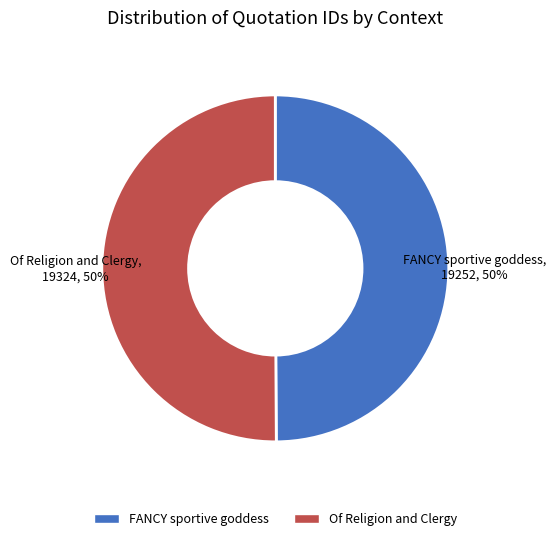

What percentage is the FANCY sportive goddess slice, to the nearest percent?

50%